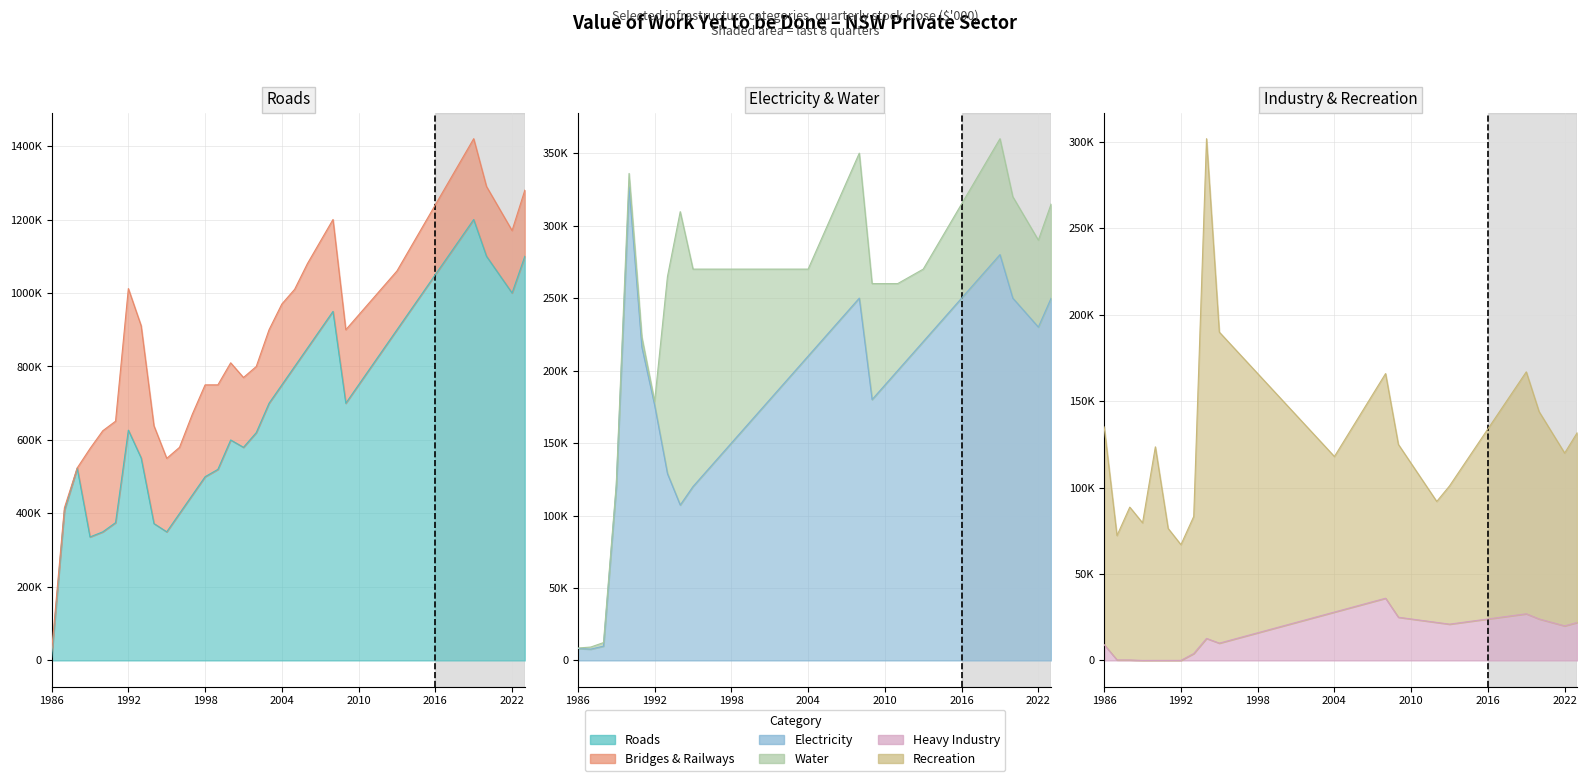

What is the sum of all Heavy Industry values?

698520